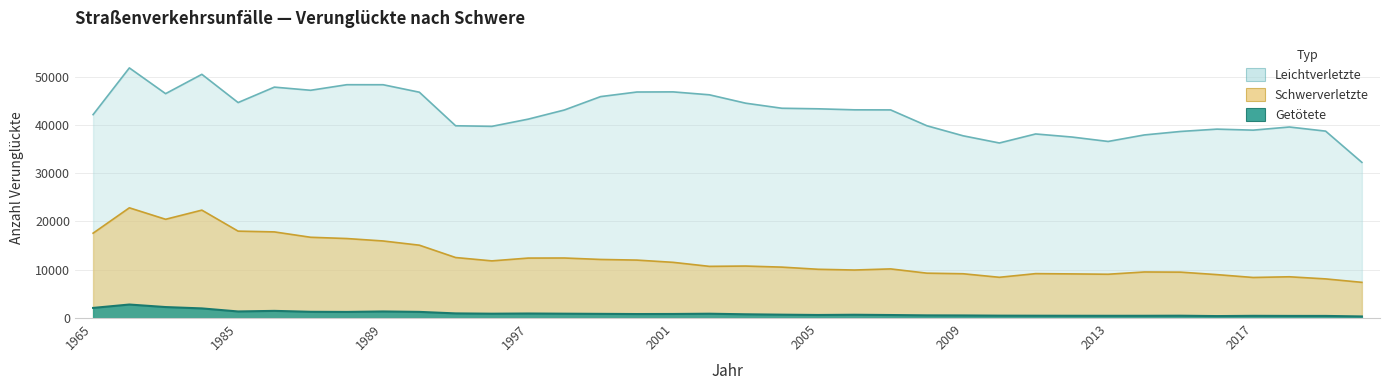

What is the highest value of the Getötete series?

2798